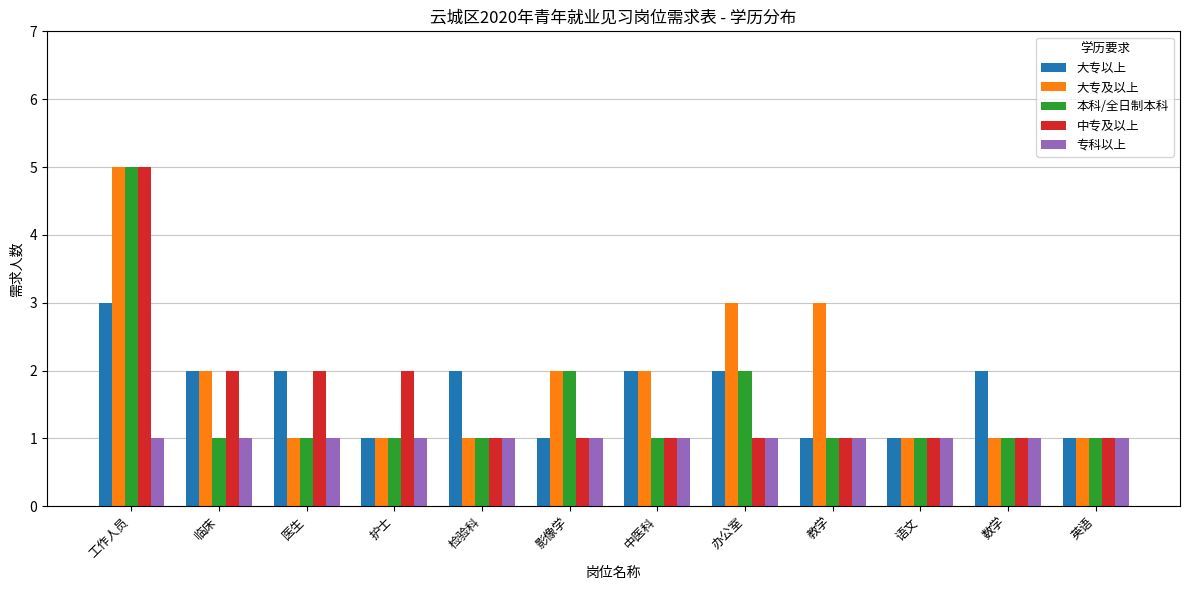

Reading left to right, extract all data points from this chart.

大专以上: 3	2	2	1	2	1	2	2	1	1	2	1
大专及以上: 5	2	1	1	1	2	2	3	3	1	1	1
本科/全日制本科: 5	1	1	1	1	2	1	2	1	1	1	1
中专及以上: 5	2	2	2	1	1	1	1	1	1	1	1
专科以上: 1	1	1	1	1	1	1	1	1	1	1	1